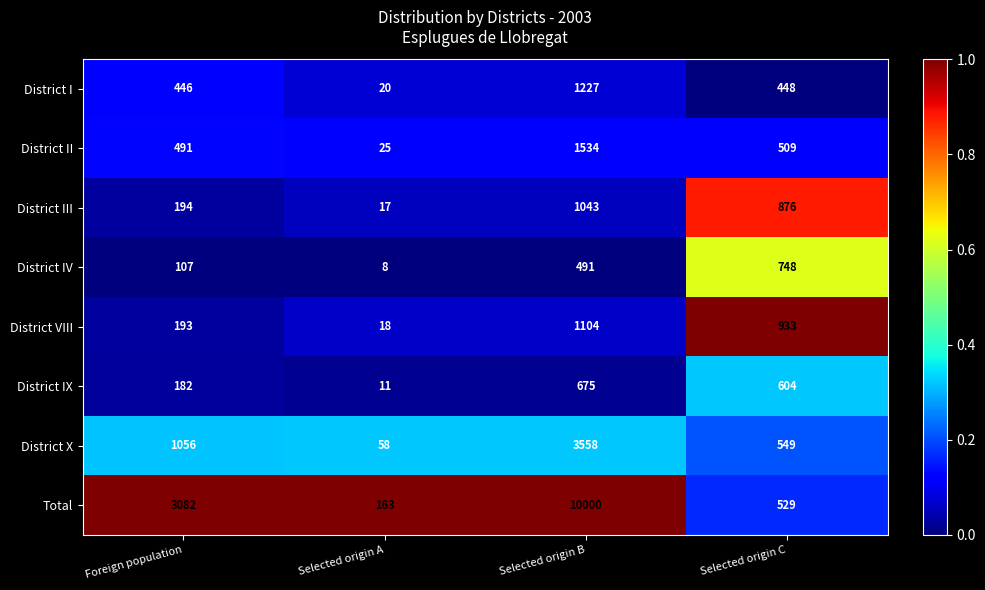

Rank the series by their maximum value, from lowest to highest.

District IX, District IV, District III, District VIII, District I, District II, District X, Total